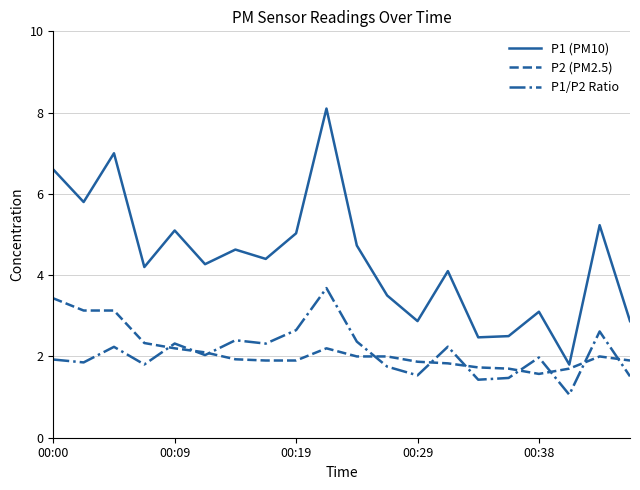

Which series has the widest spread of values?

P1 (PM10)